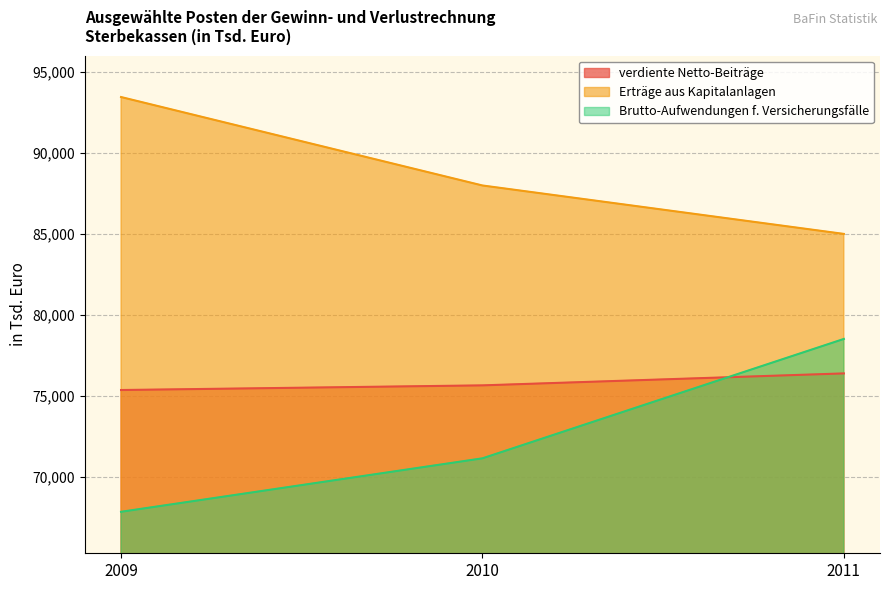

Reading left to right, list all the values displayed in this chart.

verdiente Netto-Beiträge: 2009=75367	2010=75654	2011=76392
Erträge aus Kapitalanlagen: 2009=93434	2010=87980	2011=84994
Brutto-Aufwendungen f. Versicherungsfälle: 2009=67858	2010=71155	2011=78517